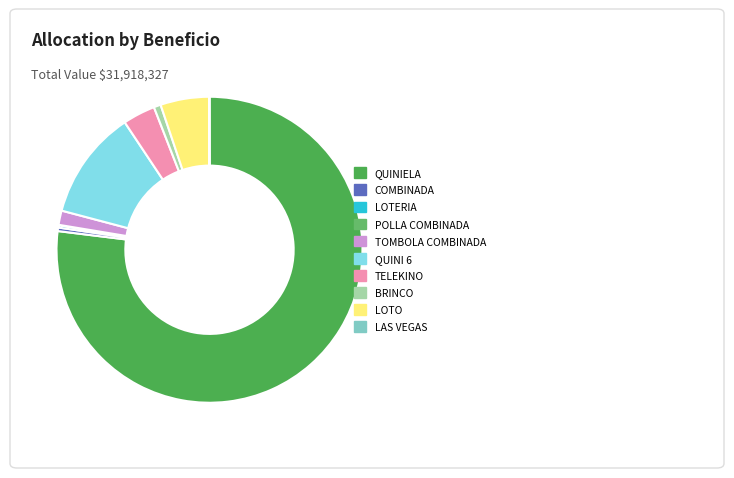

Does QUINIELA account for over 50% of the chart?

Yes